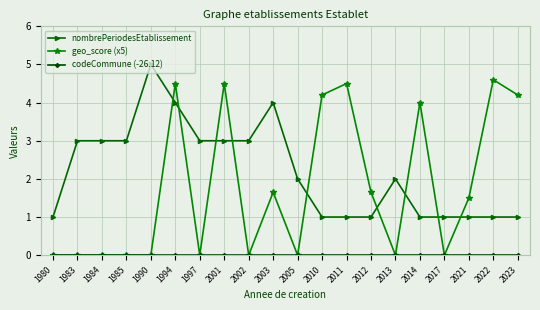

What is the value of the nombrePeriodesEtablissement point at the 10th from the left?

4.0